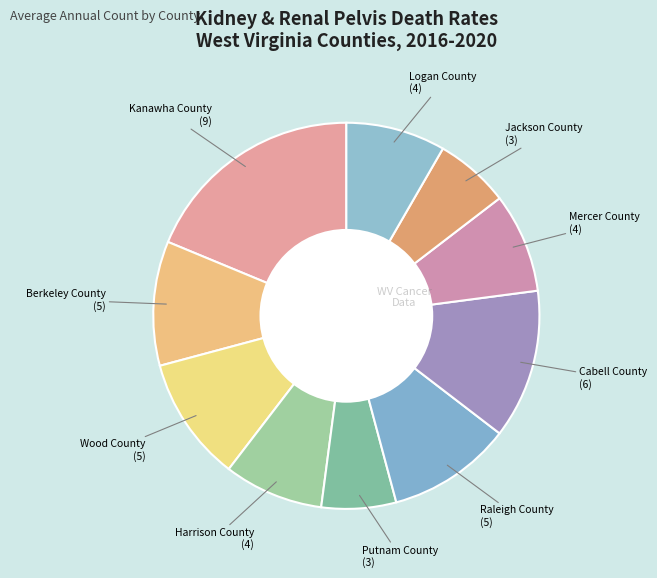

Rank the categories by value from lowest to highest.

Putnam County, Jackson County, Harrison County, Mercer County, Logan County, Berkeley County, Wood County, Raleigh County, Cabell County, Kanawha County